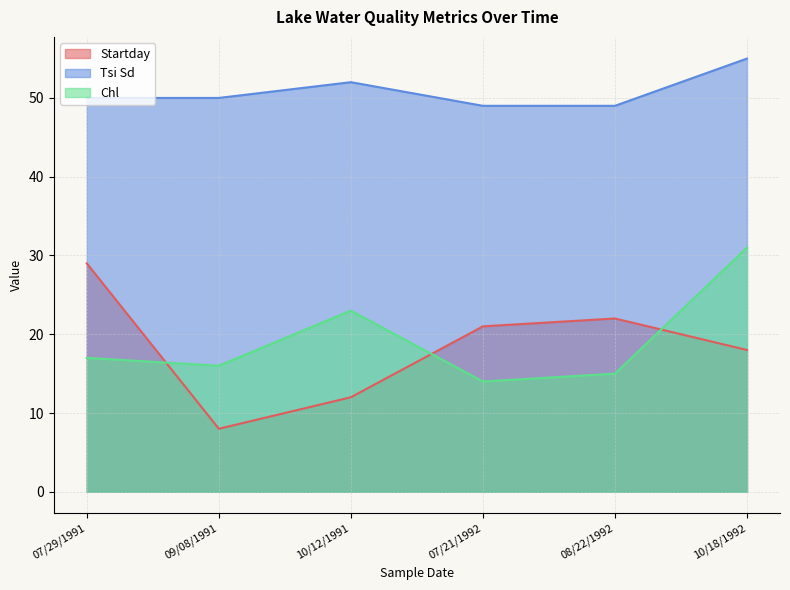

How many Tsi Sd values are between 49 and 52?

5